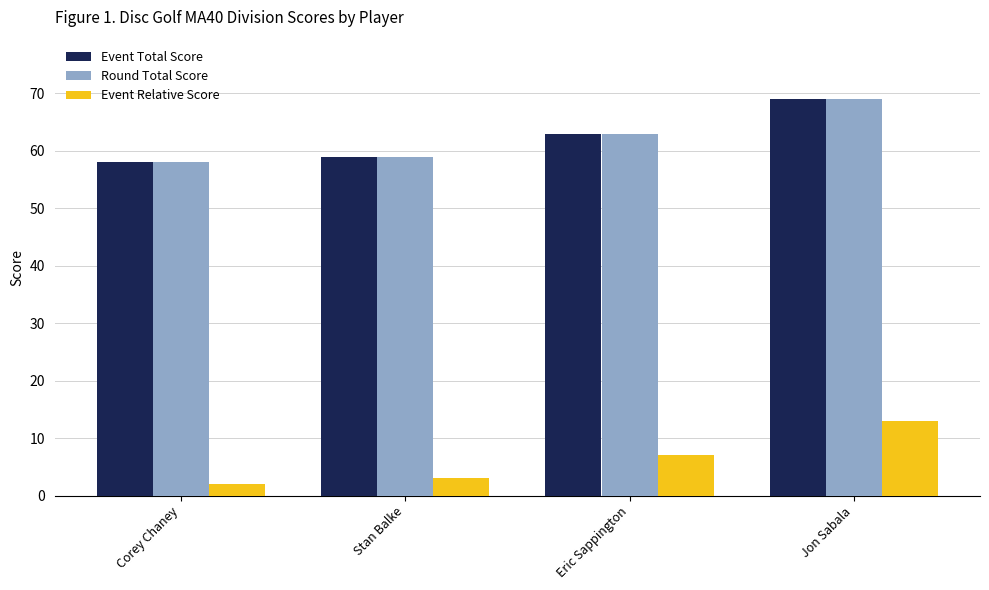

The value of Event Relative Score at Corey Chaney is 2. True or false?

True